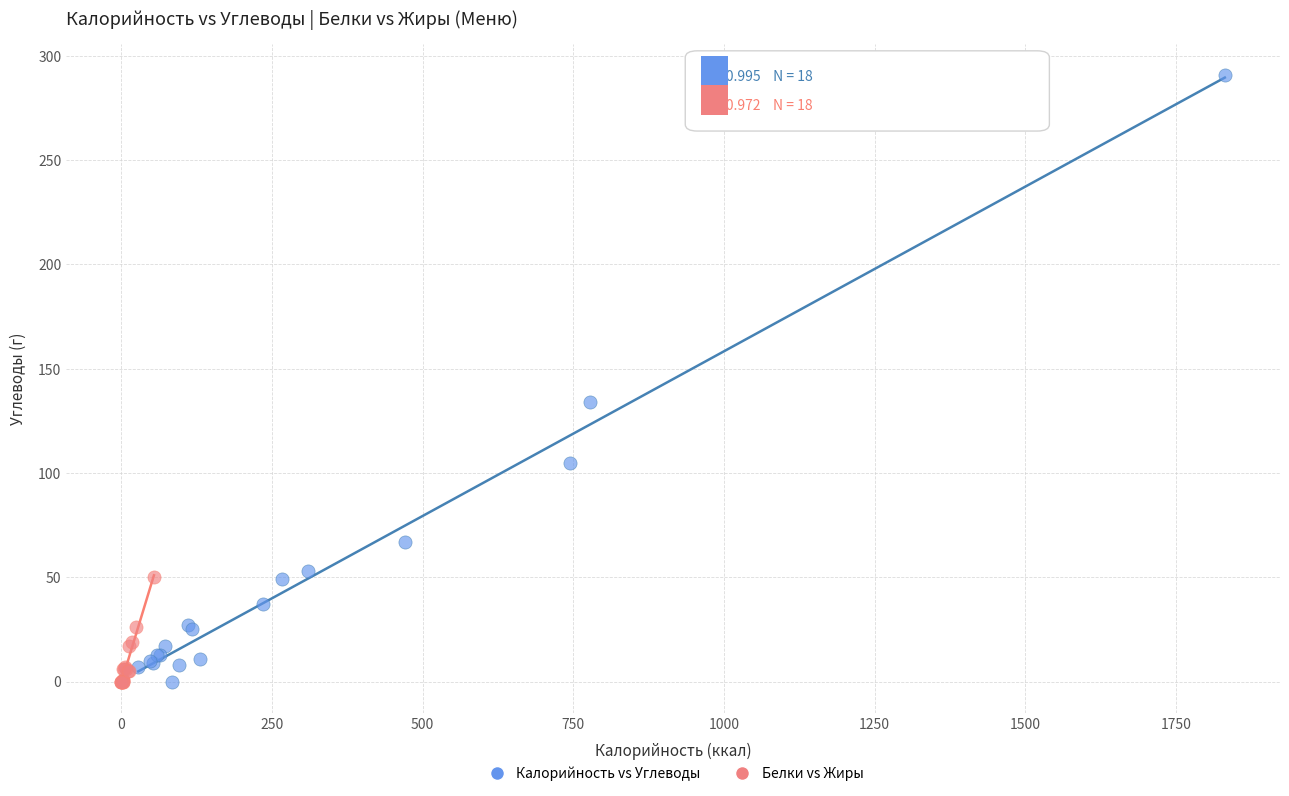

Which series contains the highest Y value?

Калорийность vs Углеводы